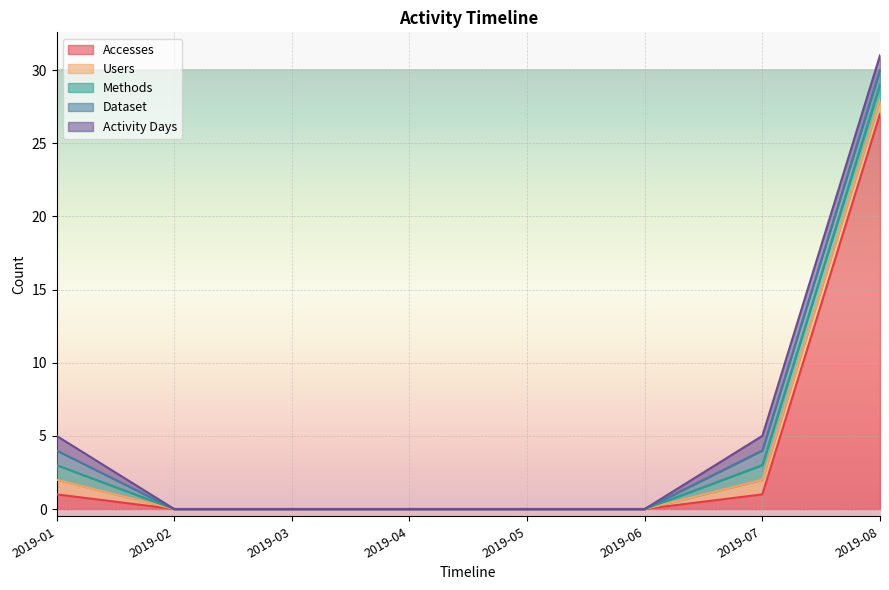

Does the chart display data point markers on the line(s)?

No